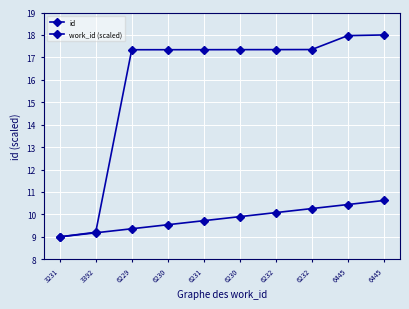

How many data points does each series have?

10